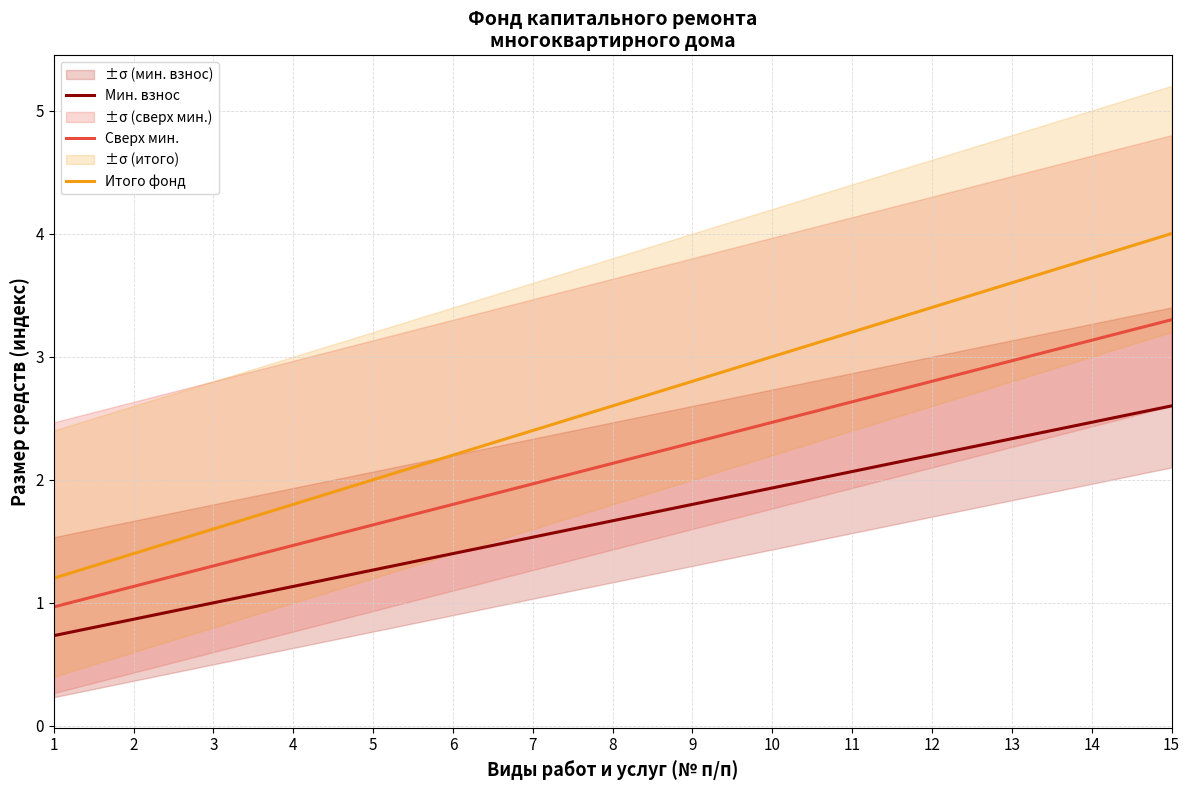

Between 5 and 4, which is larger?

5